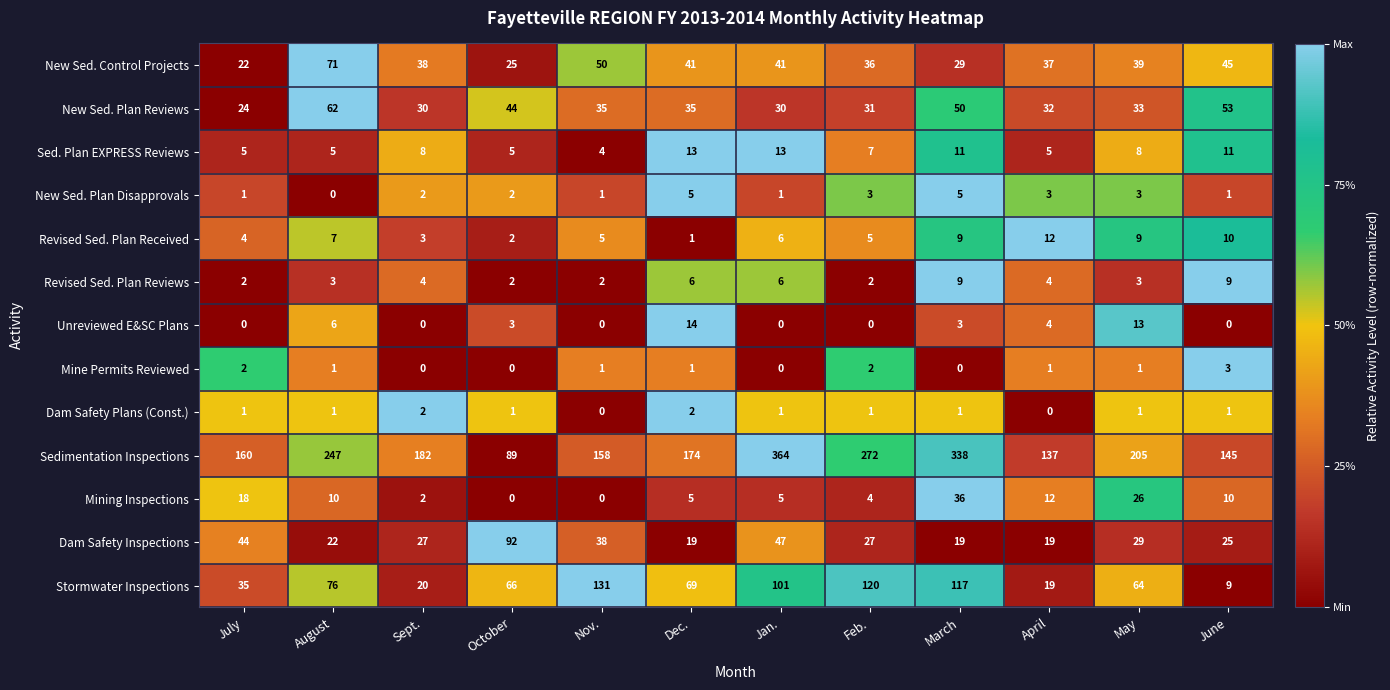

The value of Mine Permits Reviewed at July is 2. True or false?

True